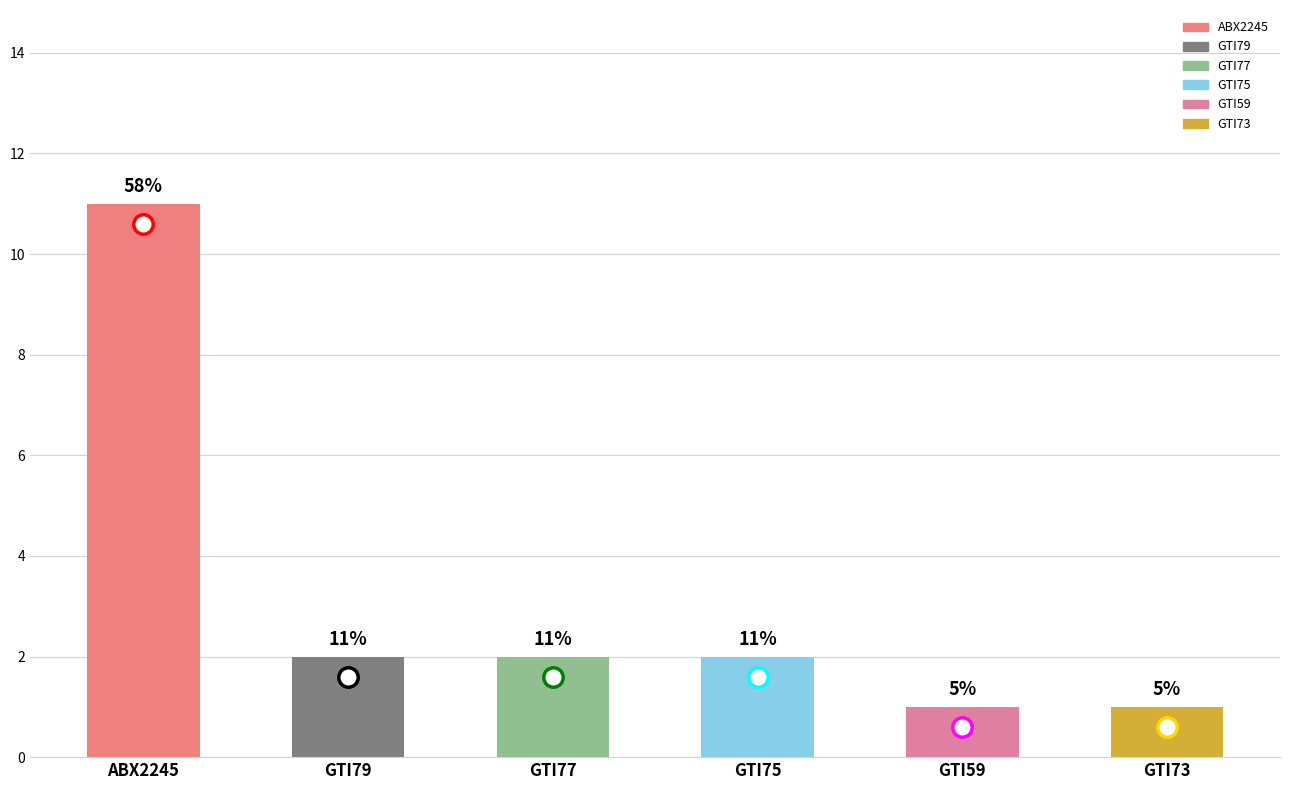

Which has a higher value, GTI59 or GTI73?

GTI59